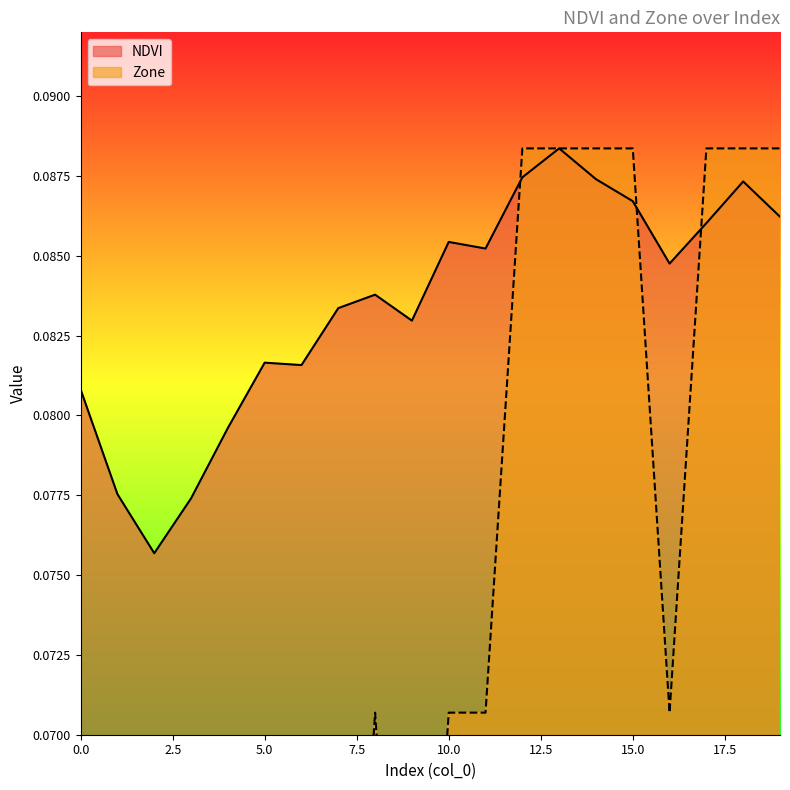

Which series has the largest range (max minus min)?

Zone